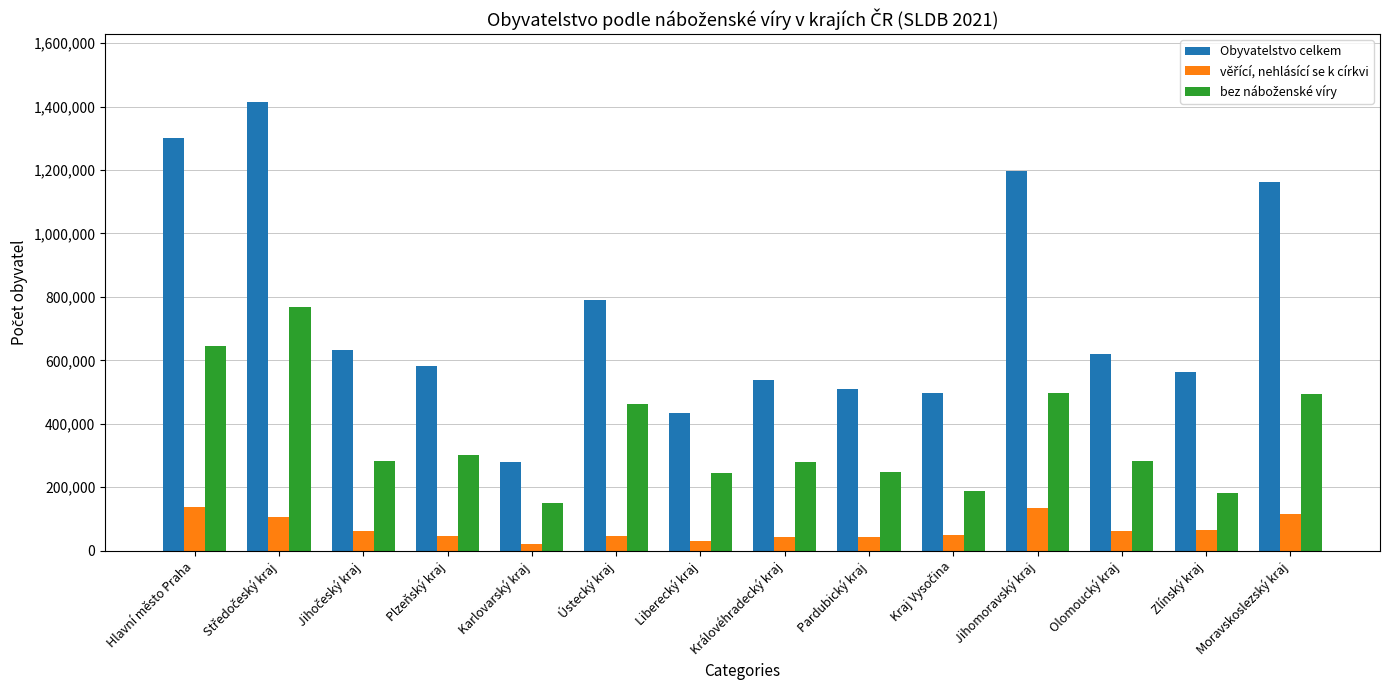

Which series changed the most between Královéhradecký kraj and Jihomoravský kraj?

Obyvatelstvo celkem